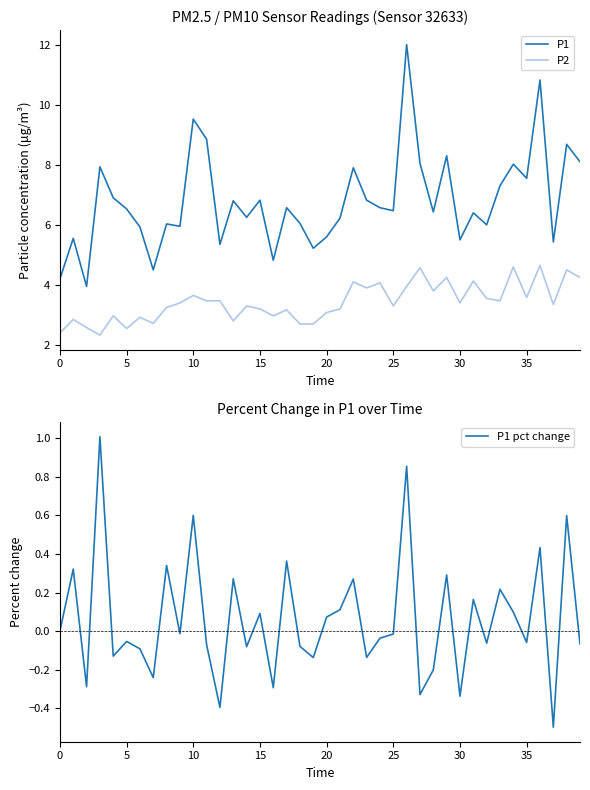

The P1 series shows 3.9 at 15. True or false?

False